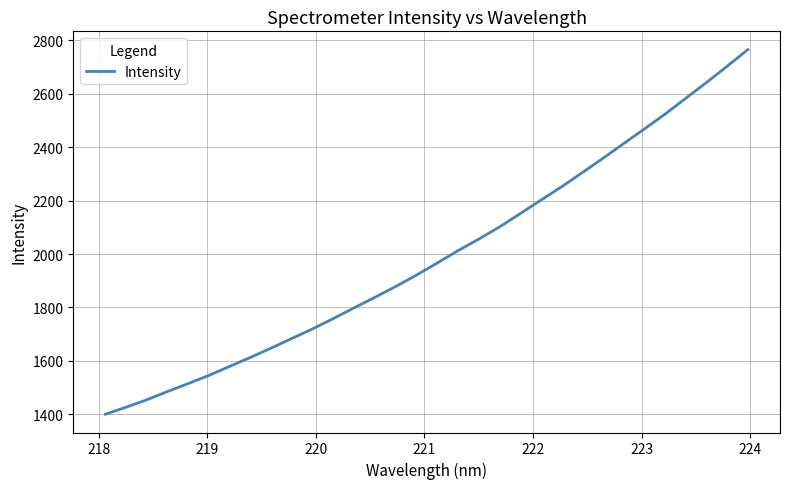

Reading left to right, what are all the values shown in this chart?

1399.6	1426.2	1454.0	1485.1	1514.9	1545.5	1579.5	1612.8	1648.0	1684.0	1720.0	1758.6	1798.6	1838.0	1878.4	1921.1	1966.3	2012.4	2055.7	2101.1	2151.0	2201.7	2251.7	2304.8	2358.5	2413.7	2468.5	2524.2	2583.5	2642.5	2703.5	2766.0